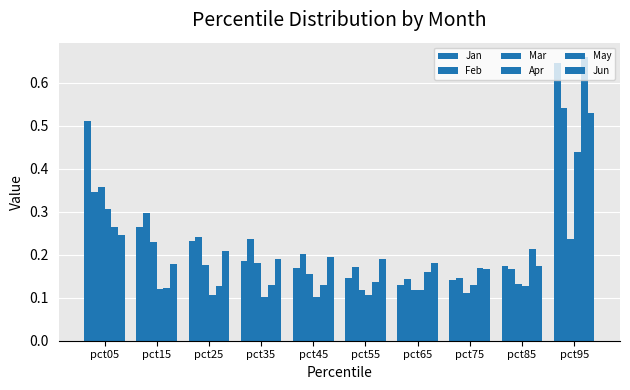

How many bars are there in total?

60